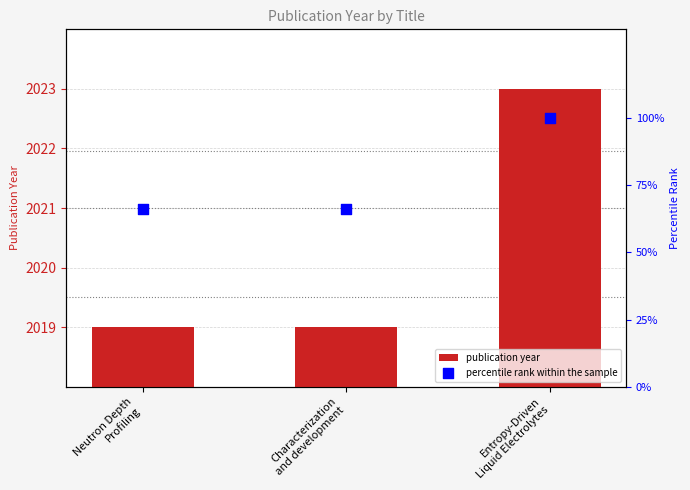

Is the value of percentile rank within the sample at Entropy-Driven
Liquid Electrolytes greater than the value of publication year at Entropy-Driven
Liquid Electrolytes?

No